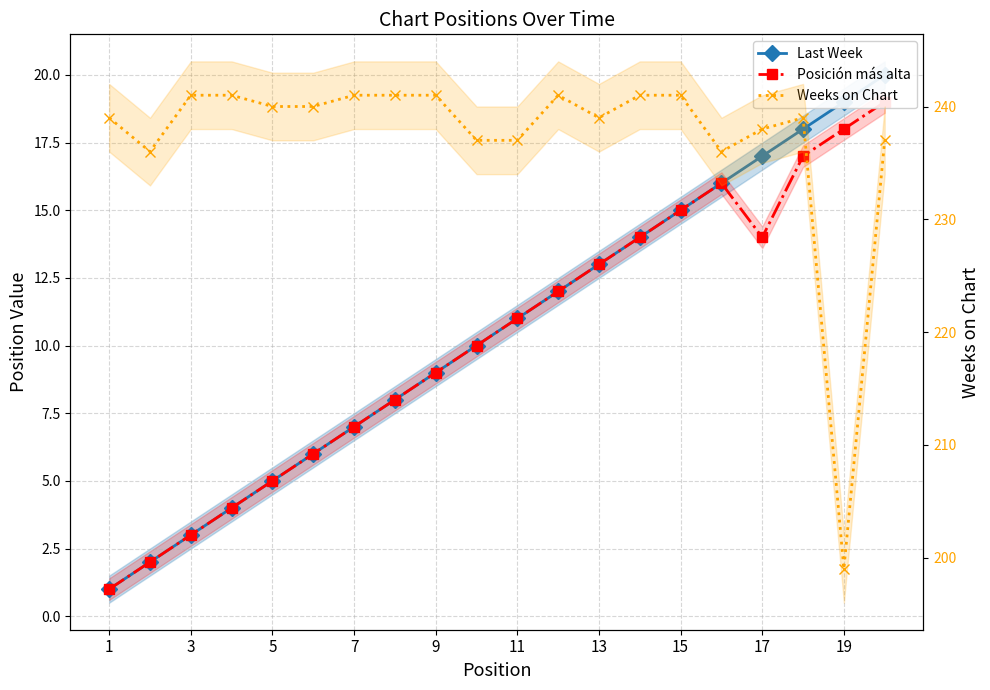

Is this an area chart (filled region under the line)?

No